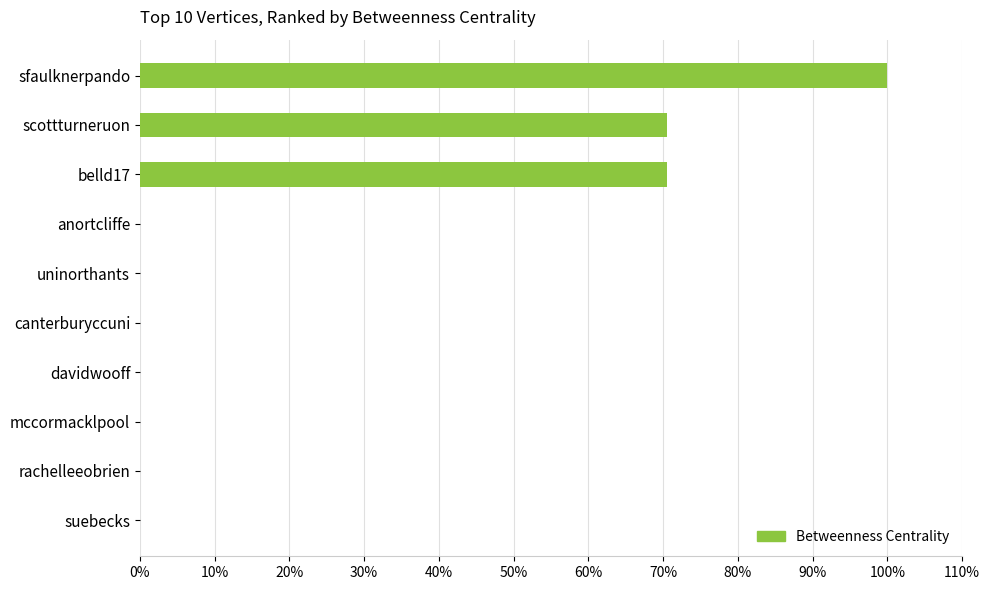

Reading top to bottom, extract all data points from this chart.

sfaulknerpando=100.0	scottturneruon=70.6	belld17=70.6	anortcliffe=0.0	uninorthants=0.0	canterburyccuni=0.0	davidwooff=0.0	mccormacklpool=0.0	rachelleeobrien=0.0	suebecks=0.0